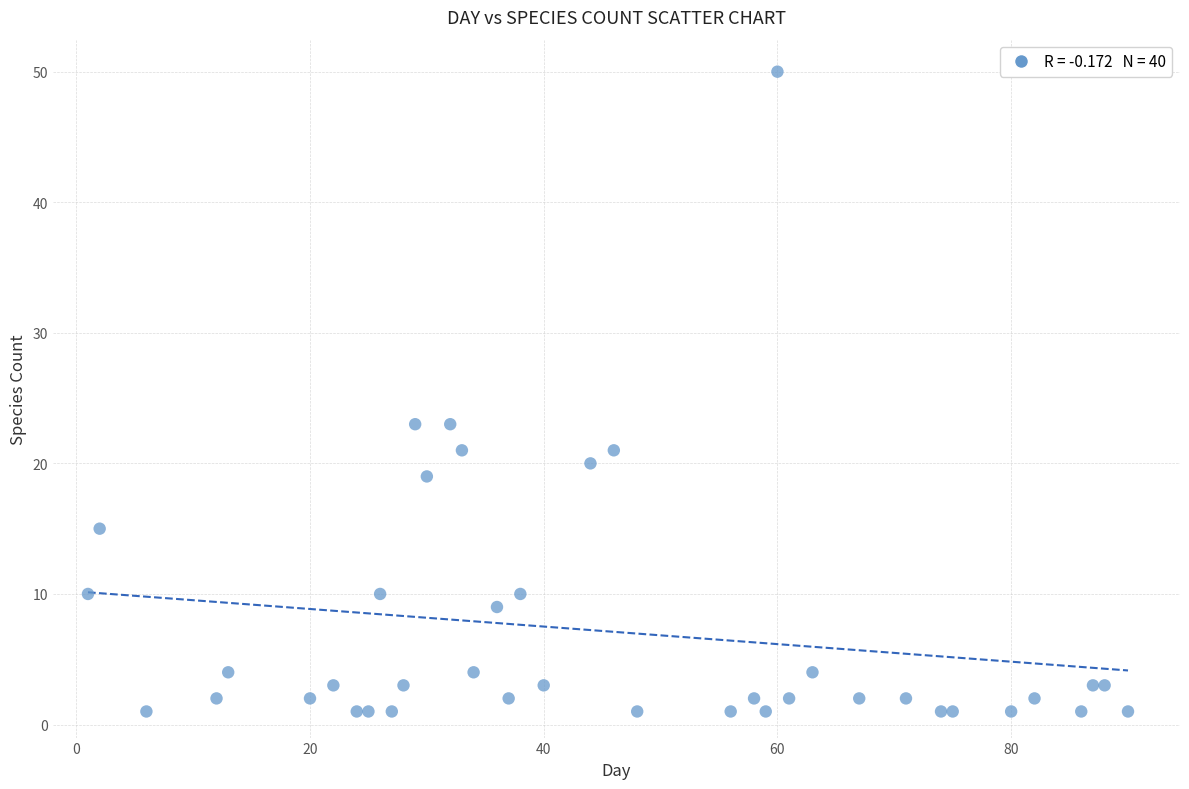

What is the range of Y values (max minus min)?

49